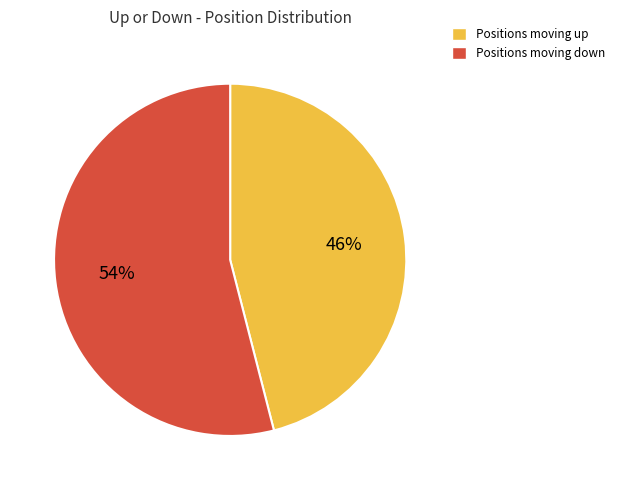

Is there a majority slice in this chart?

Yes